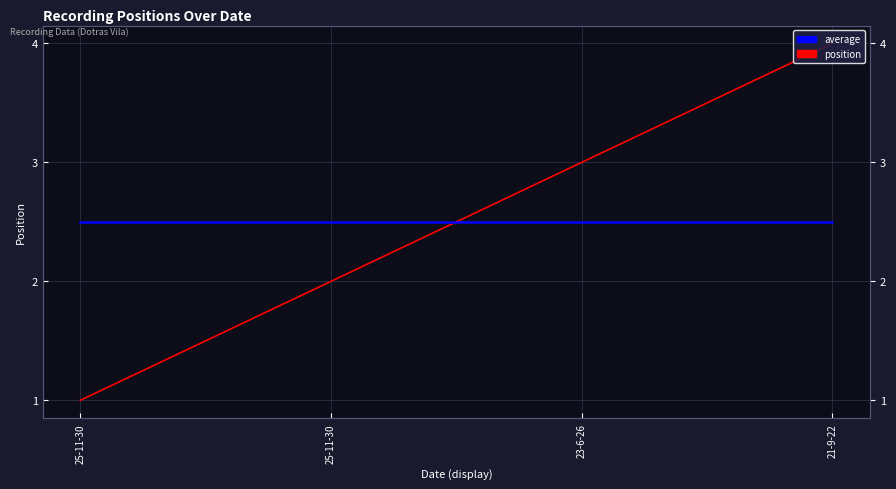

True or false: position and average intersect in this chart.

True